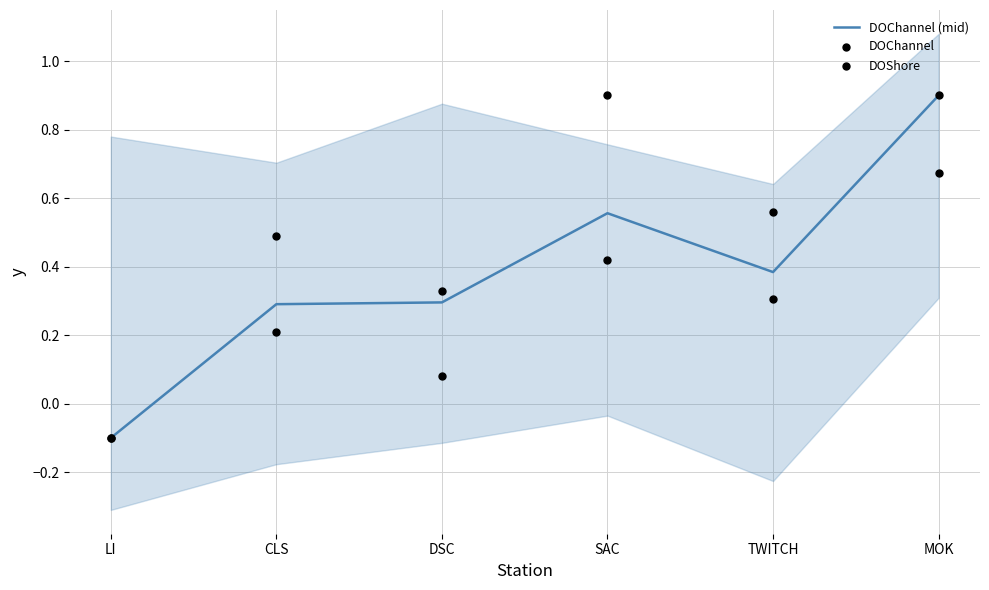

At which category is the sum across all series the highest?

MOK